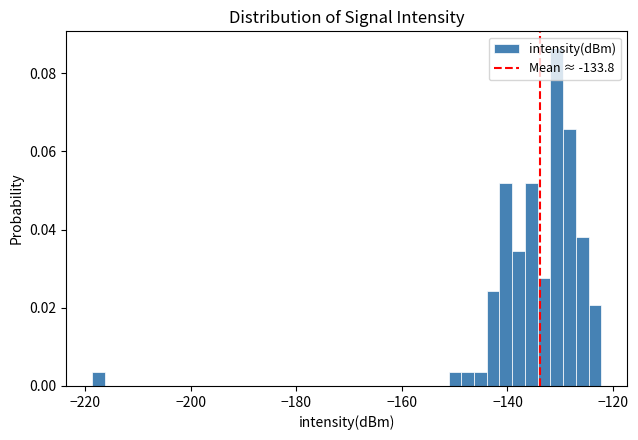

Around what value on the x-axis is the tallest bar? Give the approximate position of its centre, as read against the axis.

-130